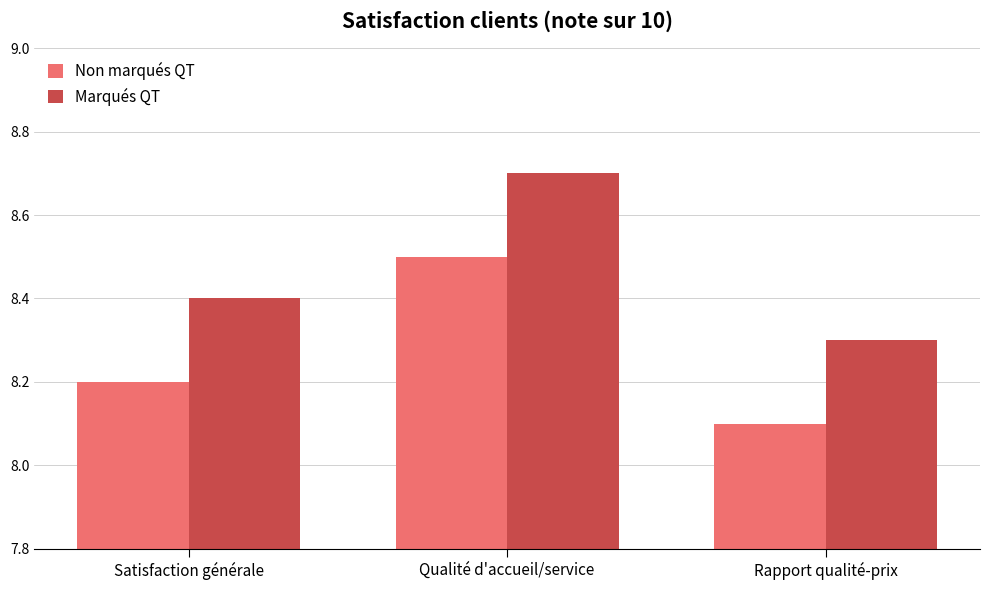

What is the sum of the Marqués QT values at Rapport qualité-prix and Qualité d'accueil/service?

17.0